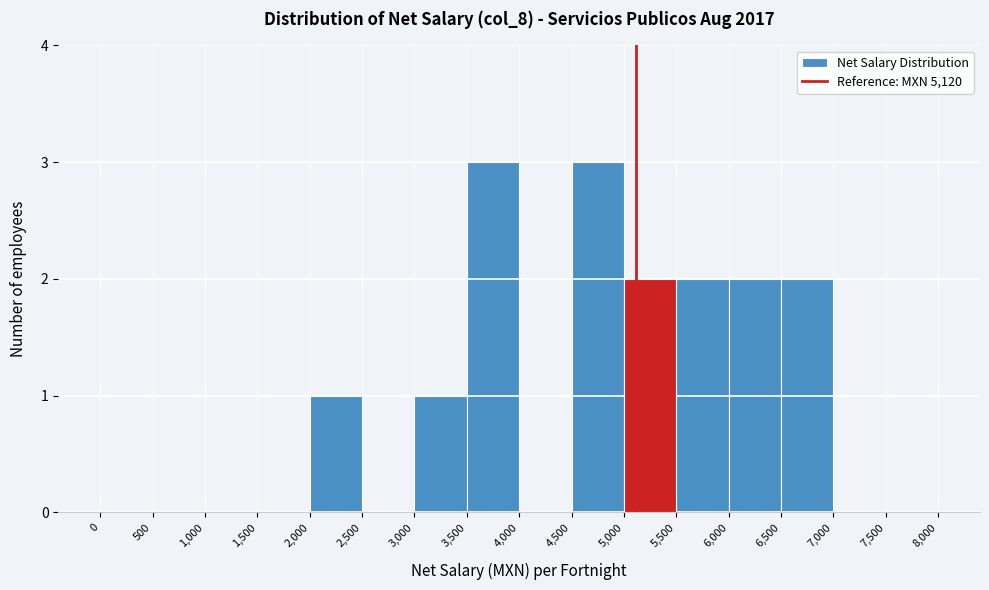

What is the height of the bar covering 6,000 to 6,500 on the x-axis? The values are not printed on the chart, so give them approximately, as read against the axis.

2